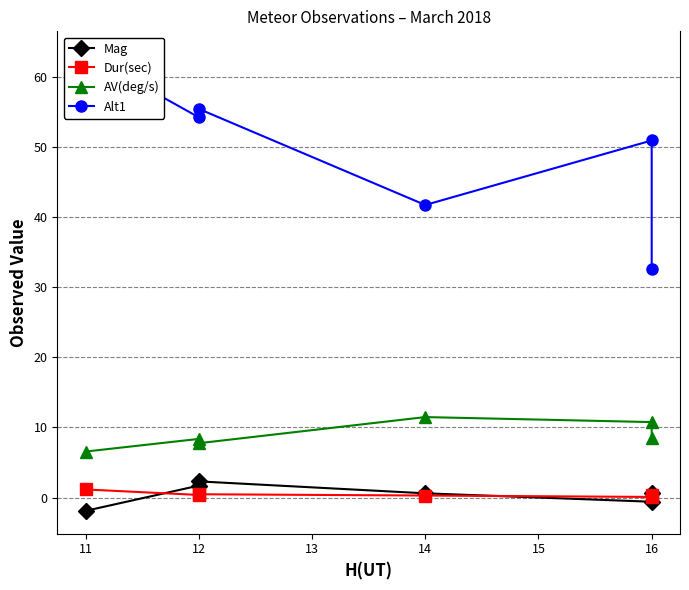

Which series has the widest spread of values?

Alt1